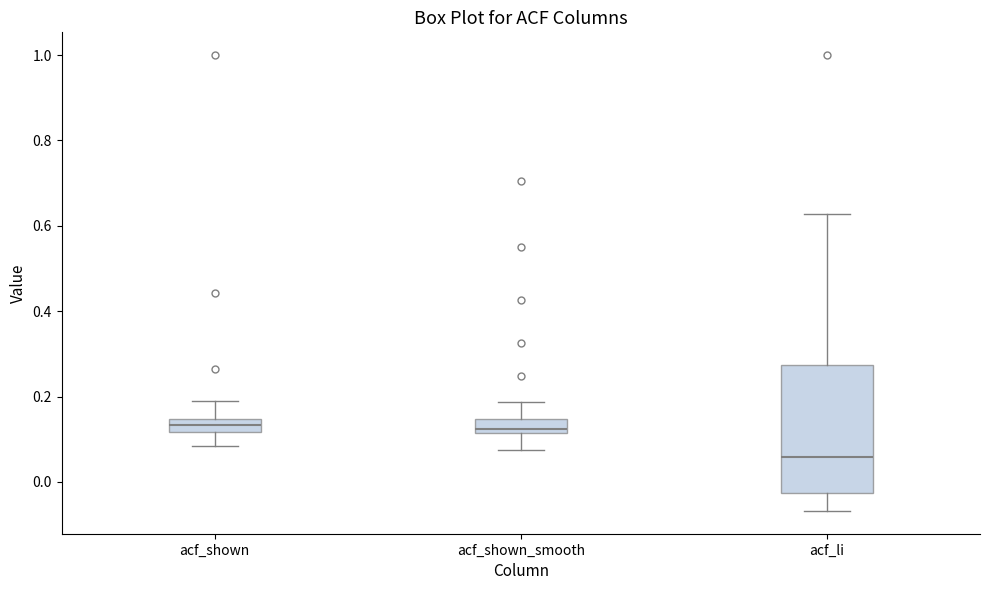

Reading left to right, read every box against the y-axis: the position of its median line, the range the box covers, and the ends of its whiskers. The values are not printed on the chart, so give them approximately, as read against the axis.

acf_shown: median 0.14 (inside the box), box 0.12 to 0.14, whiskers 0.08 to 0.18
acf_shown_smooth: median 0.12 (just above the box's lower edge), box 0.12 to 0.14, whiskers 0.08 to 0.18
acf_li: median 0.06, box -0.02 to 0.28, whiskers -0.06 to 0.62